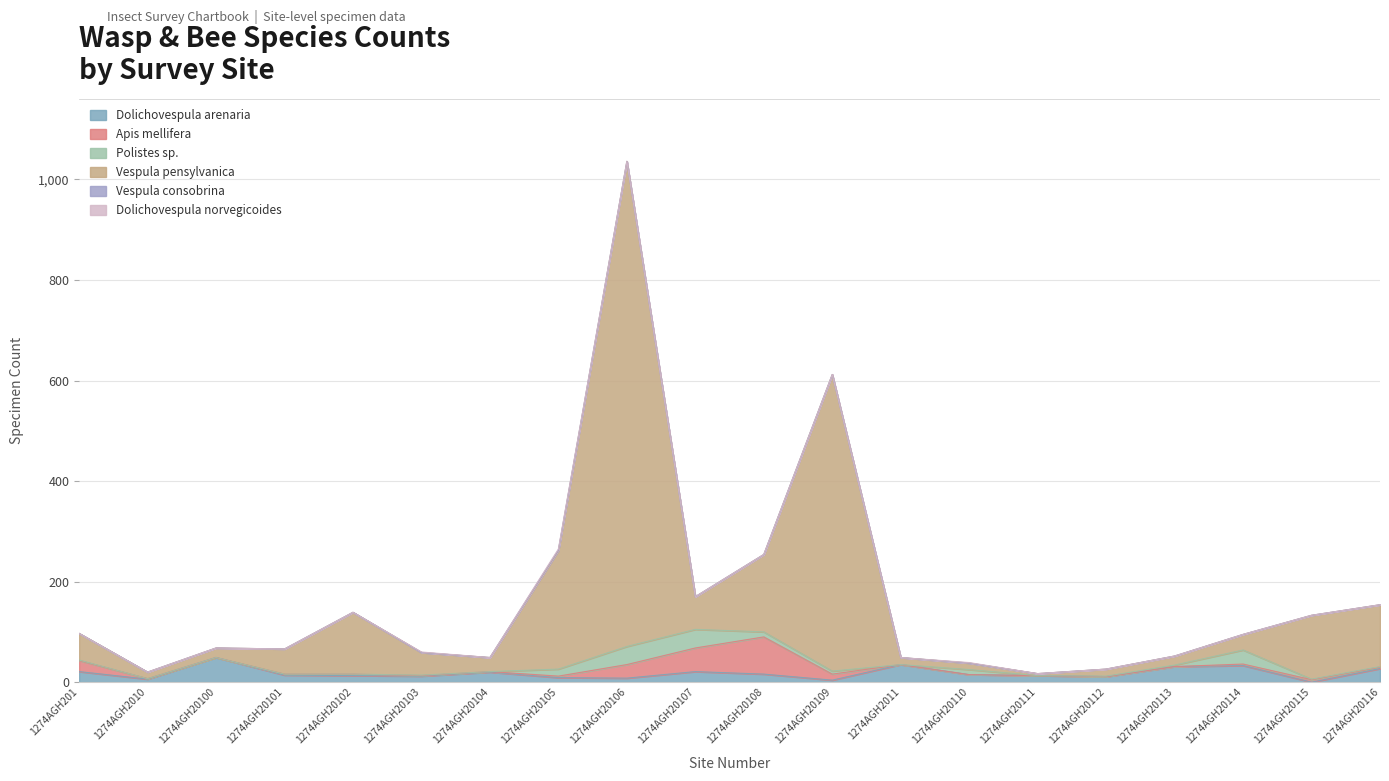

What is the average value of the Vespula pensylvanica series?

134